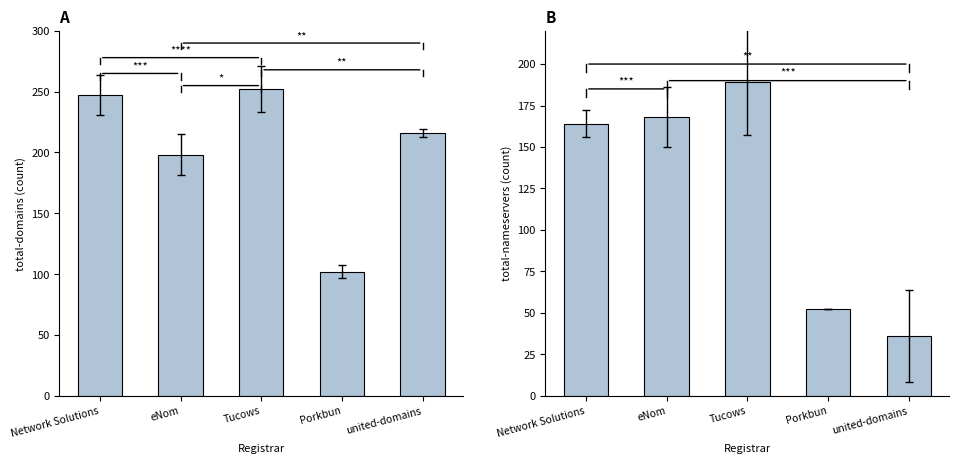

Which series has the largest total across all categories?

total-domains